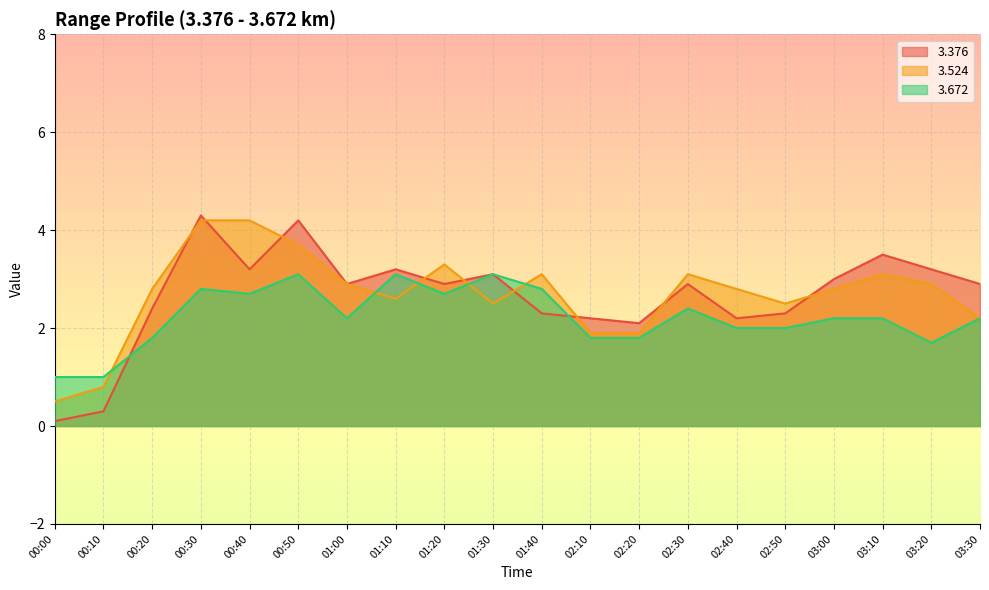

What is the difference between the maximum and minimum values in the   3.376 series?

4.2